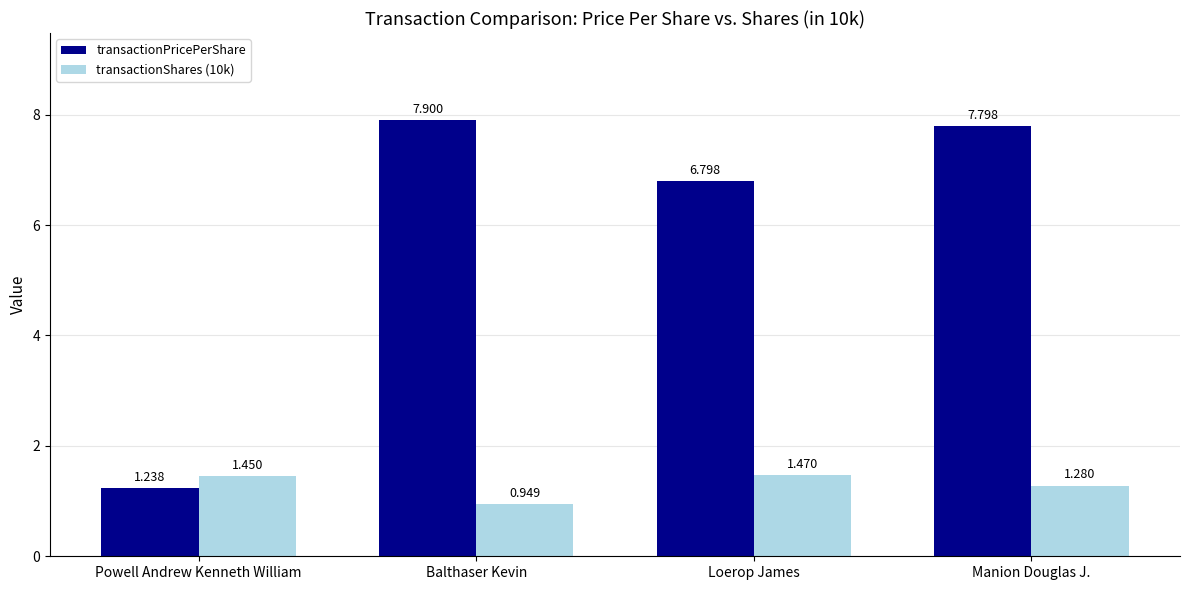

What is the label of the 3rd bar from the right?

Balthaser Kevin